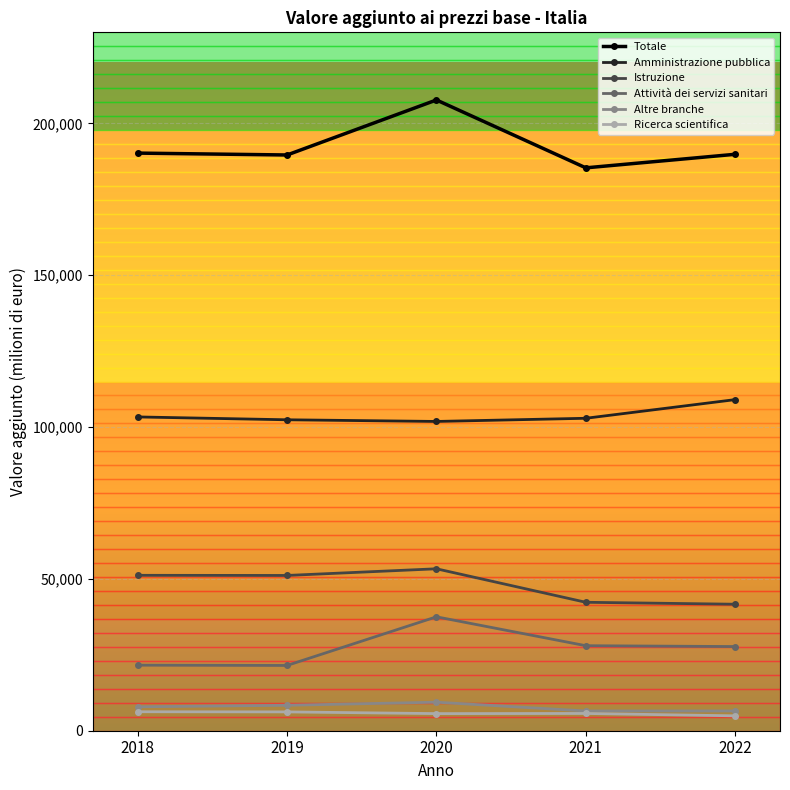

What is the difference between the second highest and minimum values in the Altre branche series?

1879.1